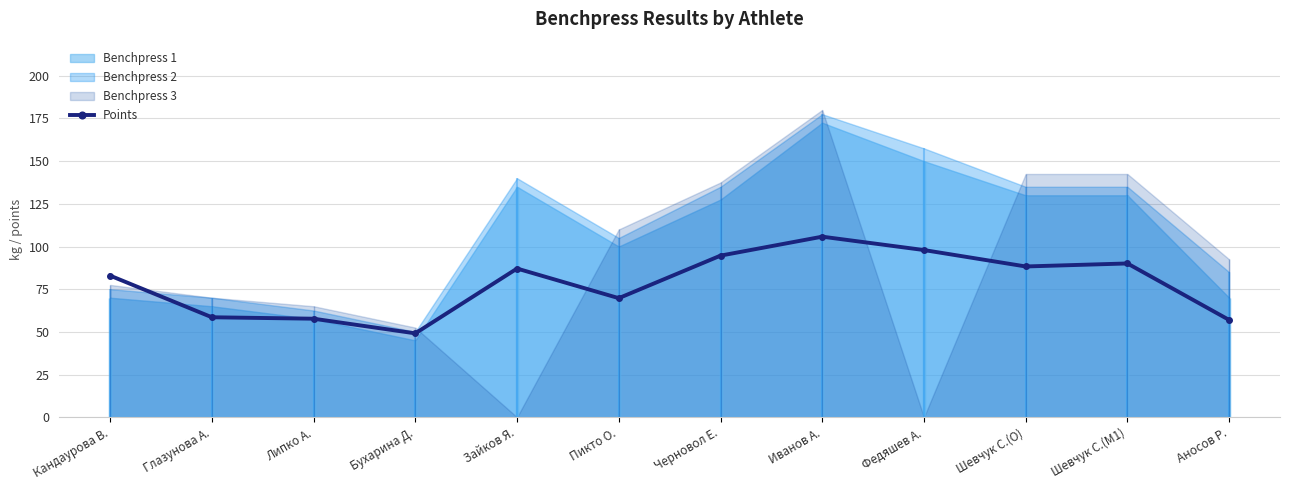

Where is the data nearest to the value 77?

Кандаурова В.